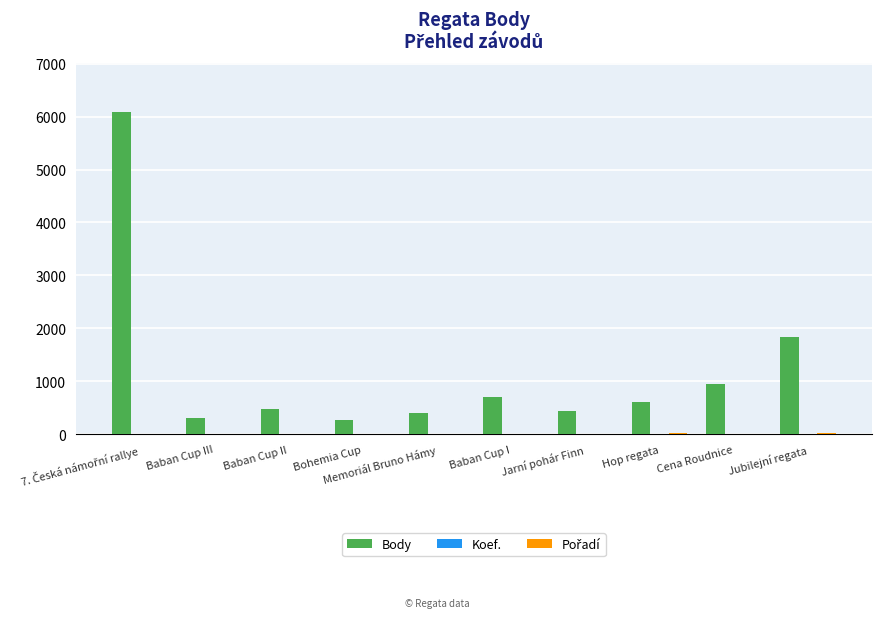

Which series has the largest total across all categories?

Body